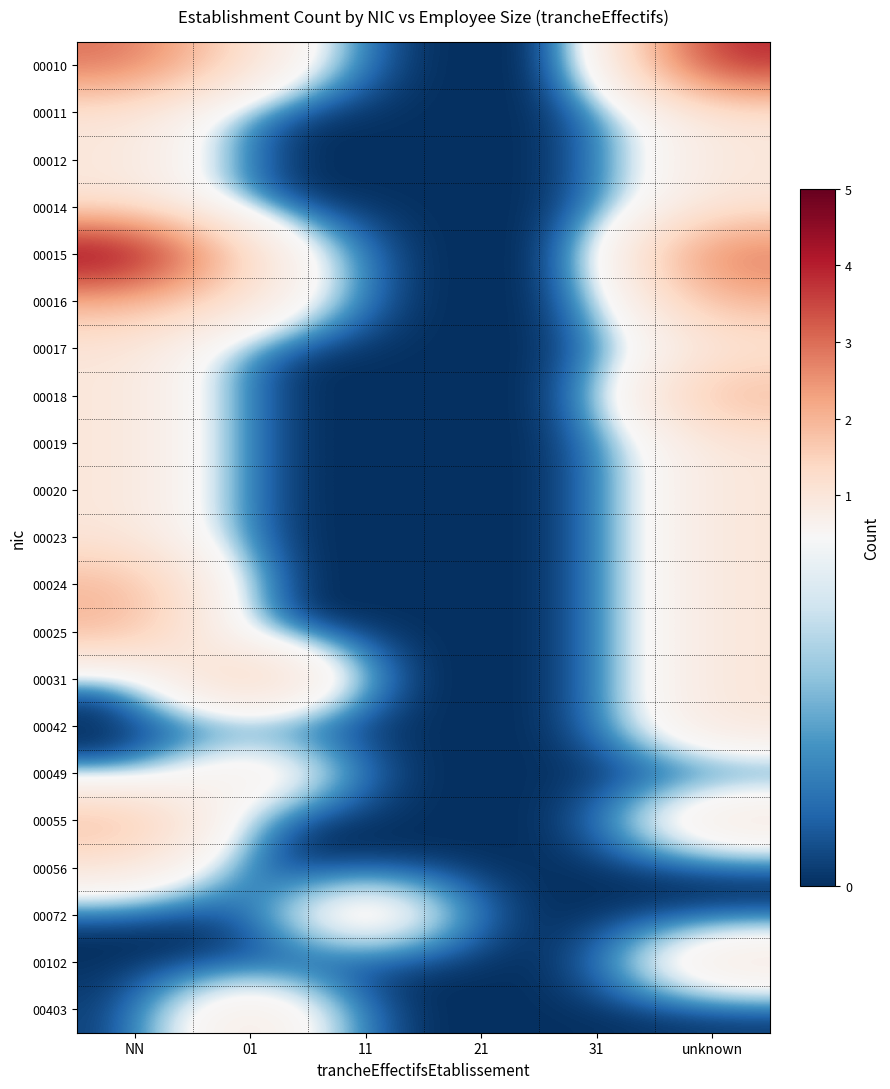

What is the greatest value displayed?

5